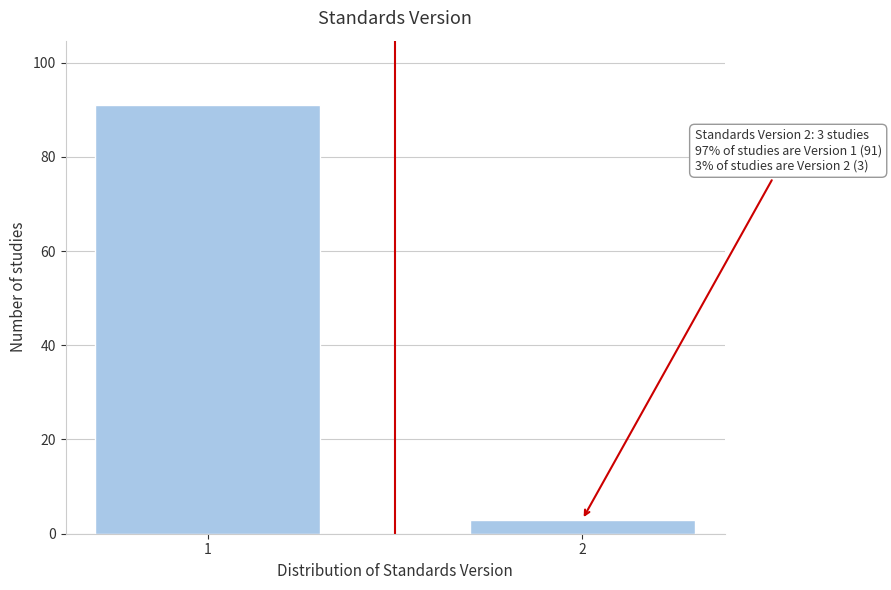

Reading left to right, list all the values displayed in this chart.

1=91	2=3